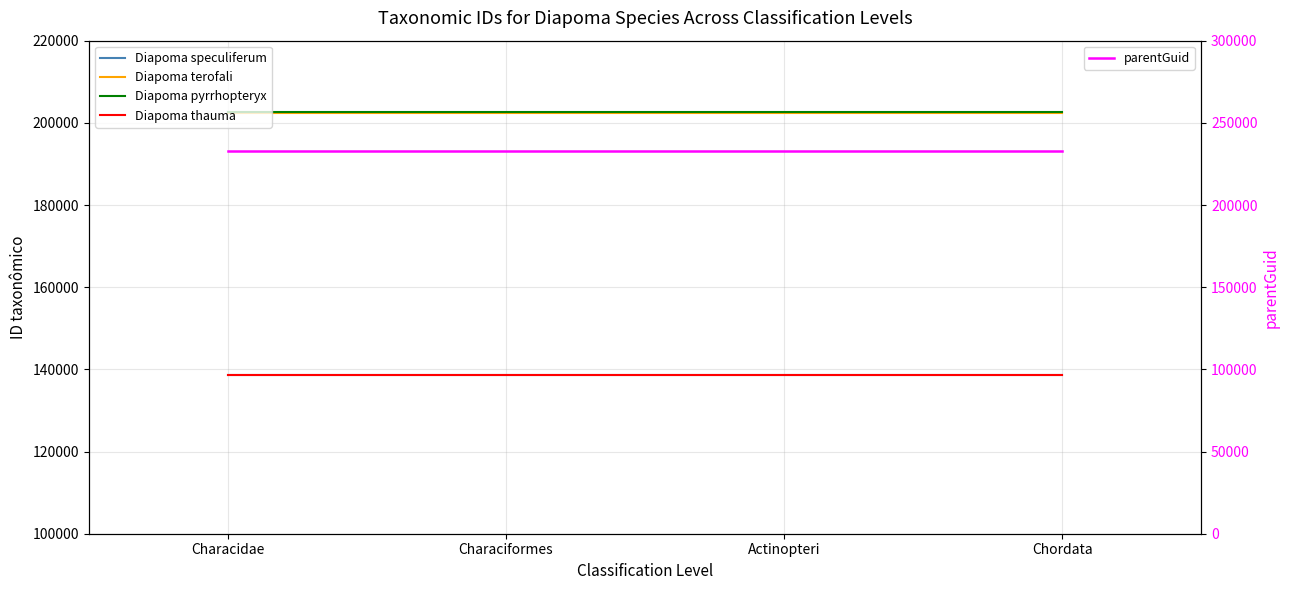

Reading left to right, transcribe all the data shown in this chart.

Diapoma speculiferum: Characidae=138731	Characiformes=138731	Actinopteri=138731	Chordata=138731
Diapoma terofali: Characidae=202404	Characiformes=202404	Actinopteri=202404	Chordata=202404
Diapoma pyrrhopteryx: Characidae=202581	Characiformes=202581	Actinopteri=202581	Chordata=202581
Diapoma thauma: Characidae=138555	Characiformes=138555	Actinopteri=138555	Chordata=138555
parentGuid: Characidae=233159	Characiformes=233159	Actinopteri=233159	Chordata=233159